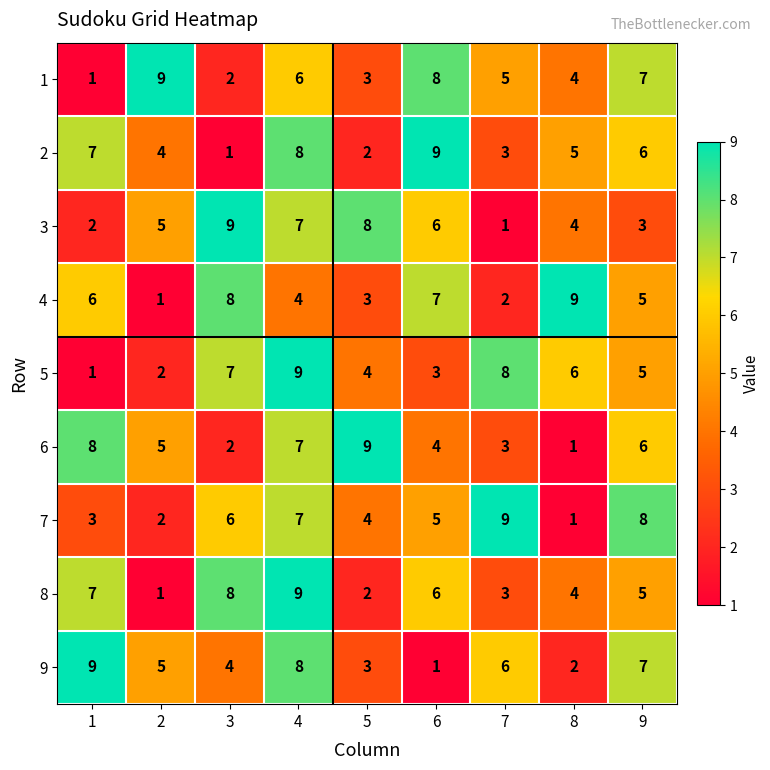

What is the average value of the 2 series?

5